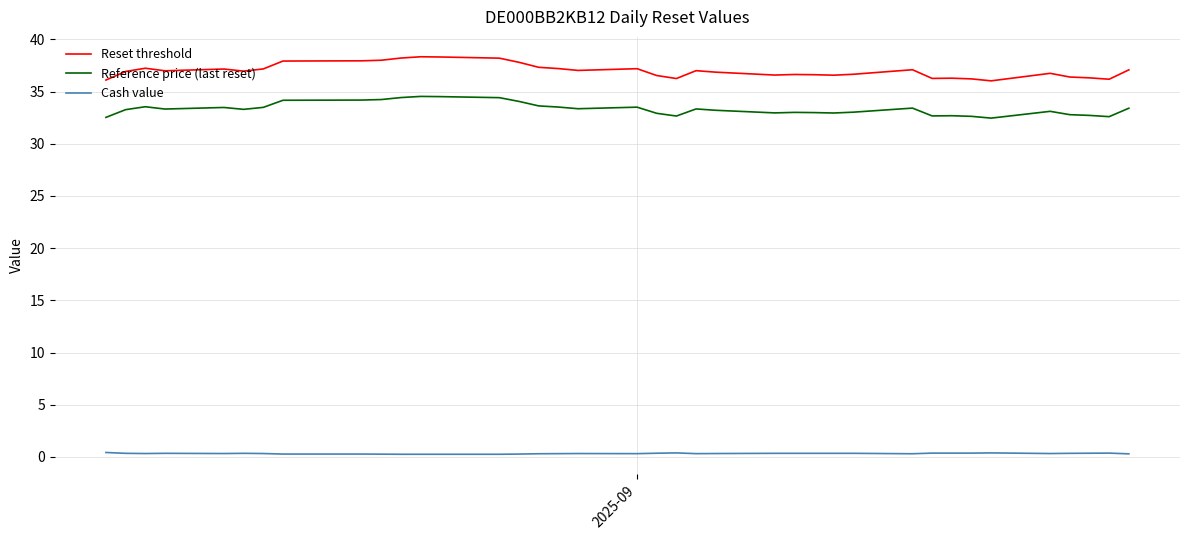

Which series has the largest range (max minus min)?

Reset threshold